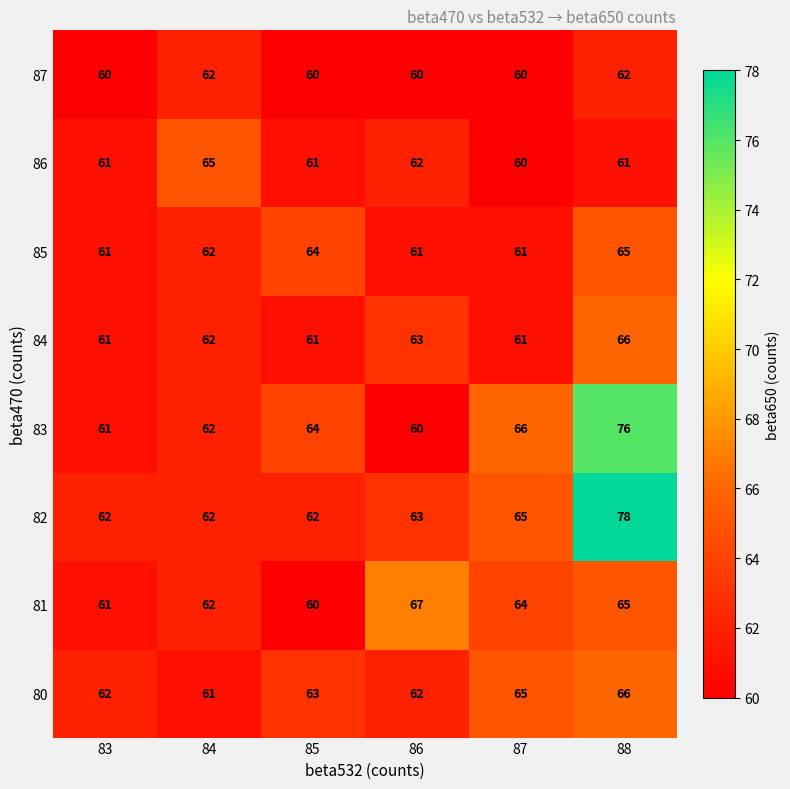

Which label corresponds to the largest value in the chart?

88